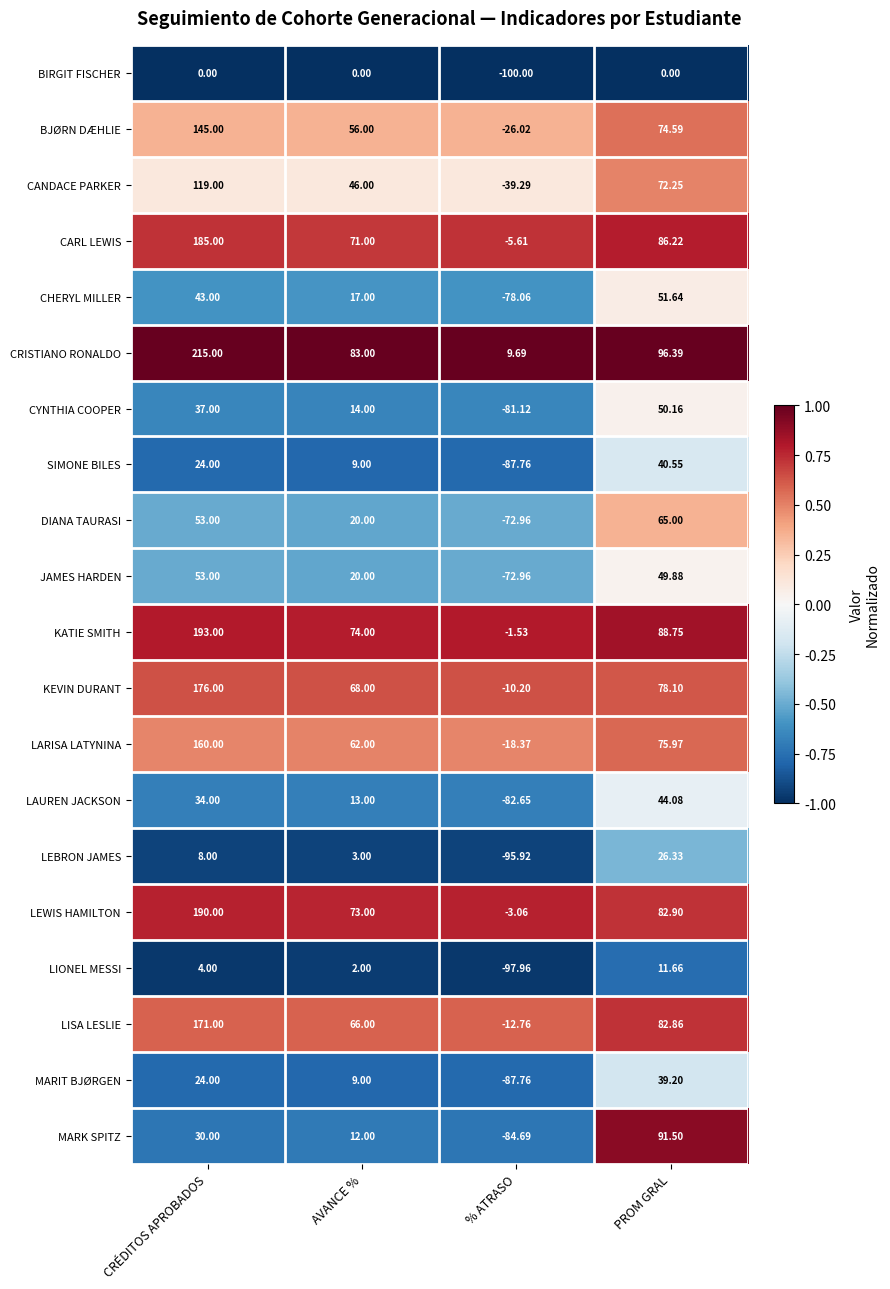

What is the spread (max minus min) of values at % ATRASO?

109.7